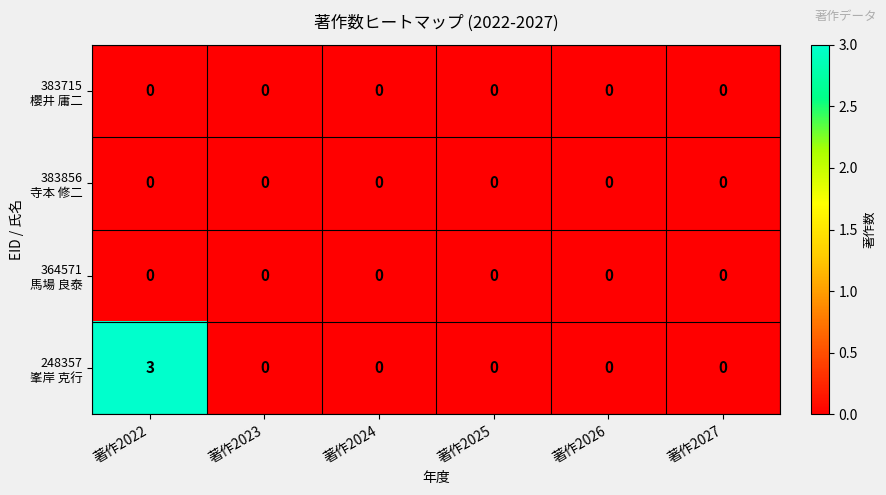

Which label corresponds to the largest value in the chart?

著作2022